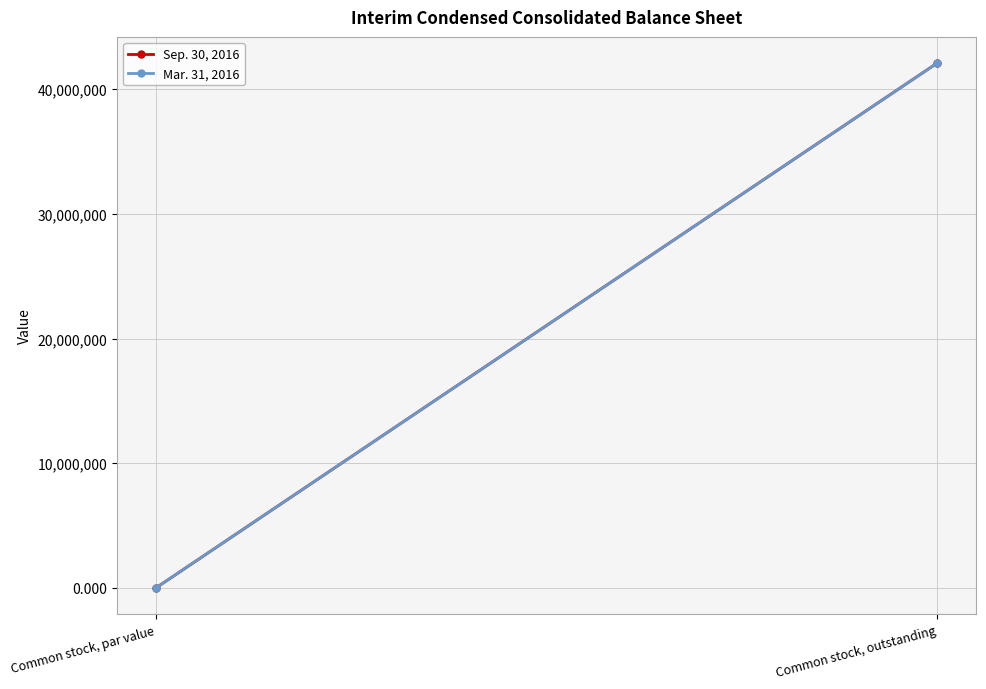

At which category is the sum across all series the highest?

Common stock, outstanding